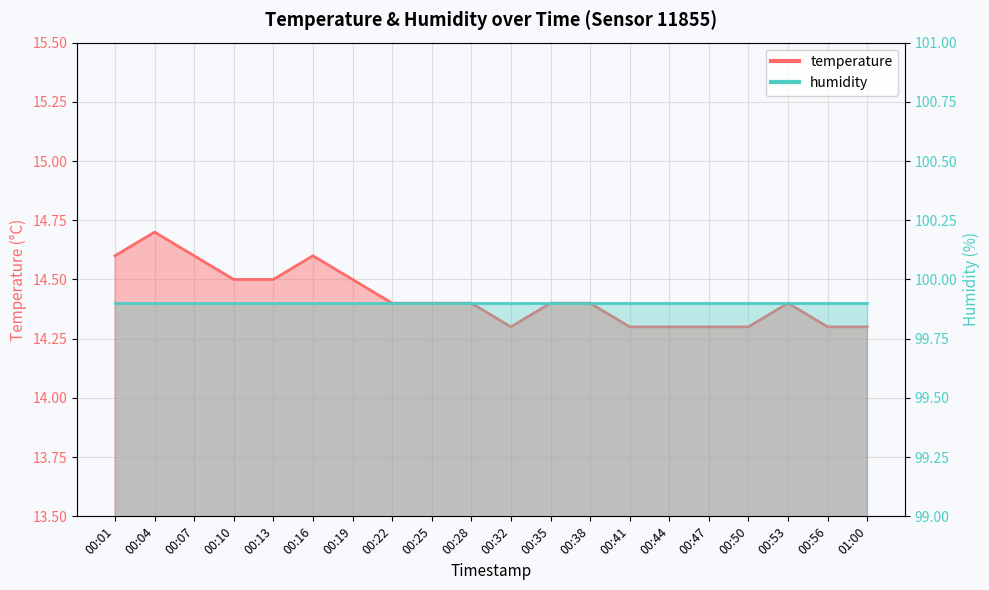

What is the value of the 15th point from the left?

14.3